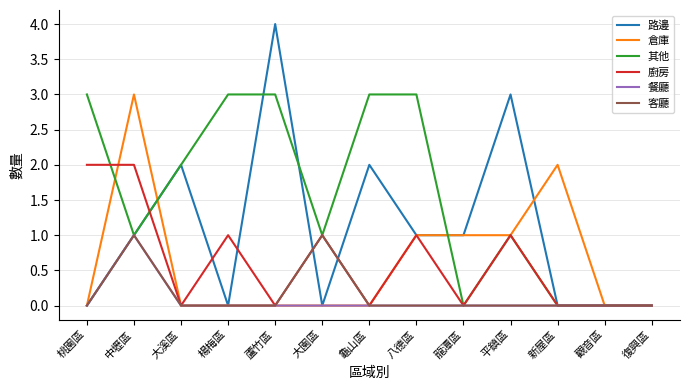

Where do 倉庫 and 其他 first cross each other?

桃園區 and 中壢區